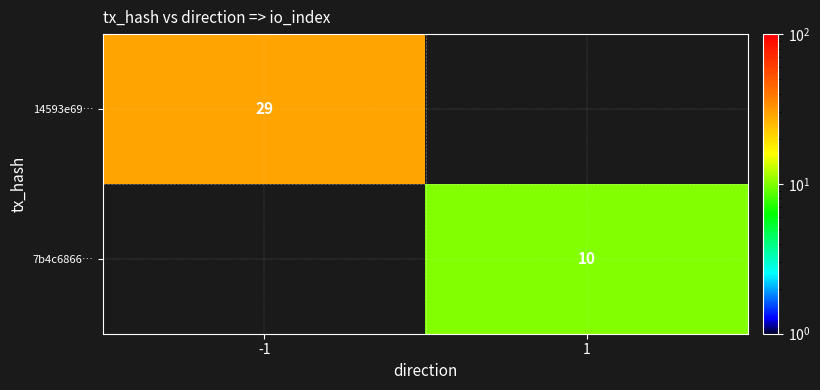

True or false: 14593e69… has a value of 29 at -1.

True